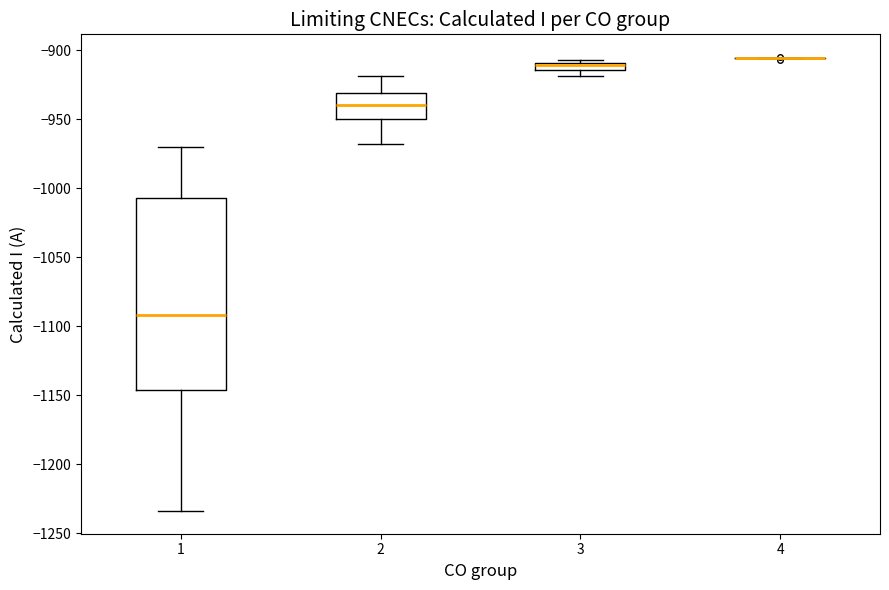

Comparing the boxes themselves (not the whiskers), which one is the tallest?

1